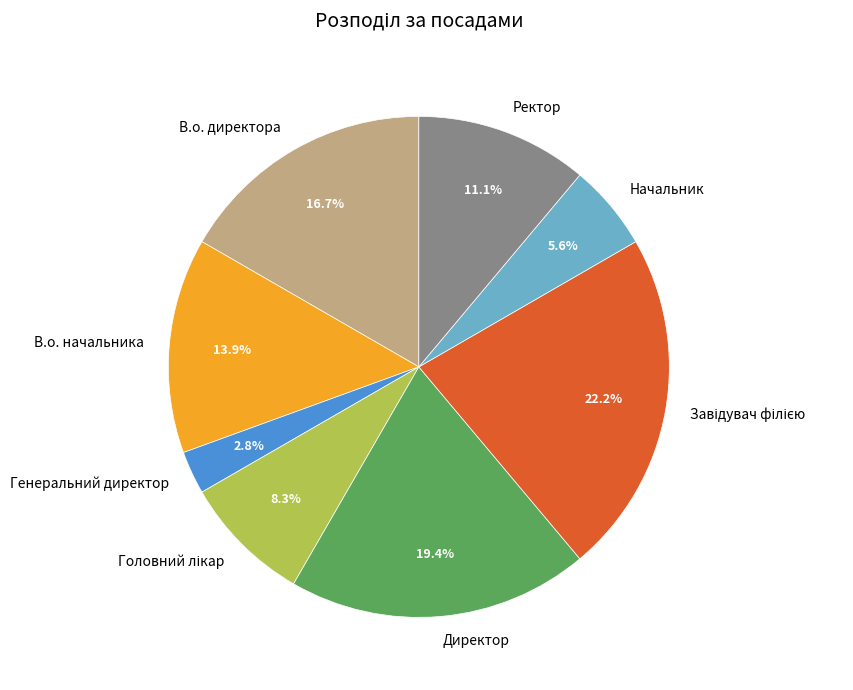

What percentage do В.о. начальника and Генеральний директор together represent?

16.7%